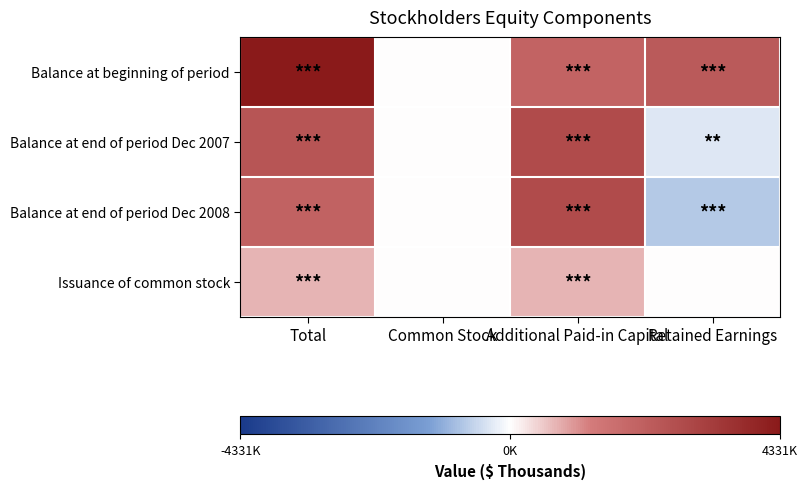

Reading left to right, extract all data points from this chart.

Balance at beginning of period: Total=4331967	Common Stock=876	Additional Paid-in Capital=1997080	Retained Earnings=2332909
Balance at end of period Dec 2007: Total=2458357	Common Stock=948	Additional Paid-in Capital=2762976	Retained Earnings=-306008
Balance at end of period Dec 2008: Total=2042989	Common Stock=951	Additional Paid-in Capital=2763452	Retained Earnings=-722359
Issuance of common stock: Total=729537	Common Stock=69	Additional Paid-in Capital=729468	Retained Earnings=0